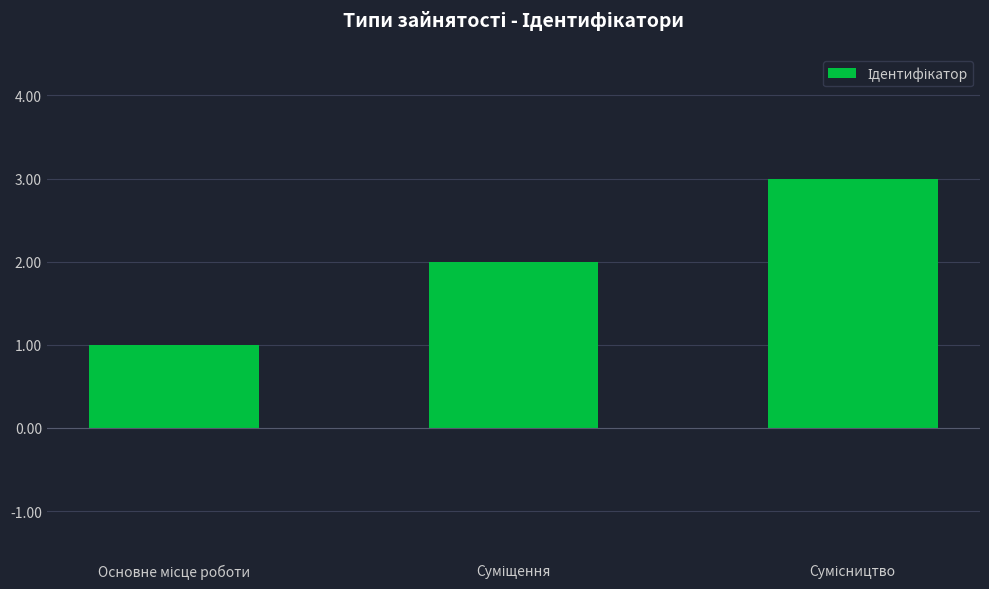

What is the sum of all values?

6